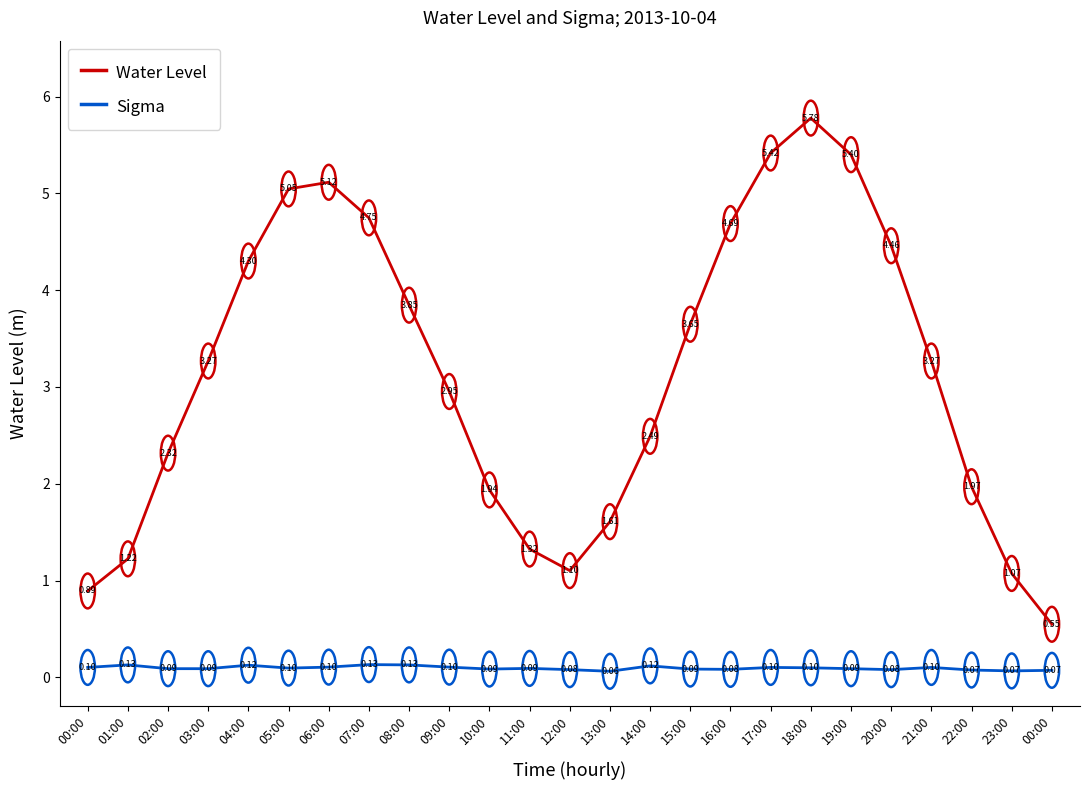

True or false: Sigma and Water Level intersect in this chart.

False